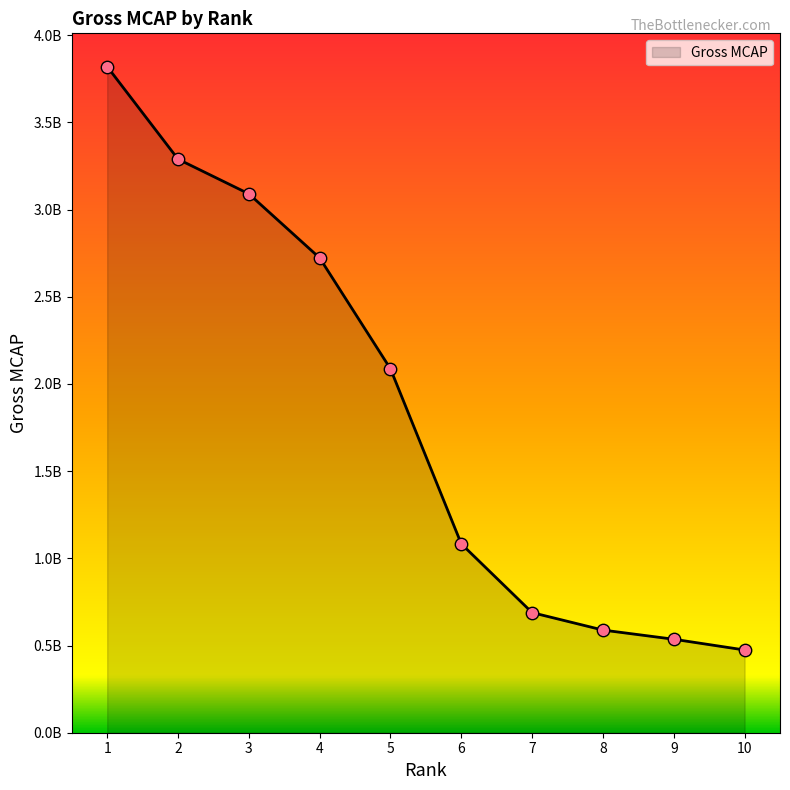

Which has a higher value, 1 or 7?

1